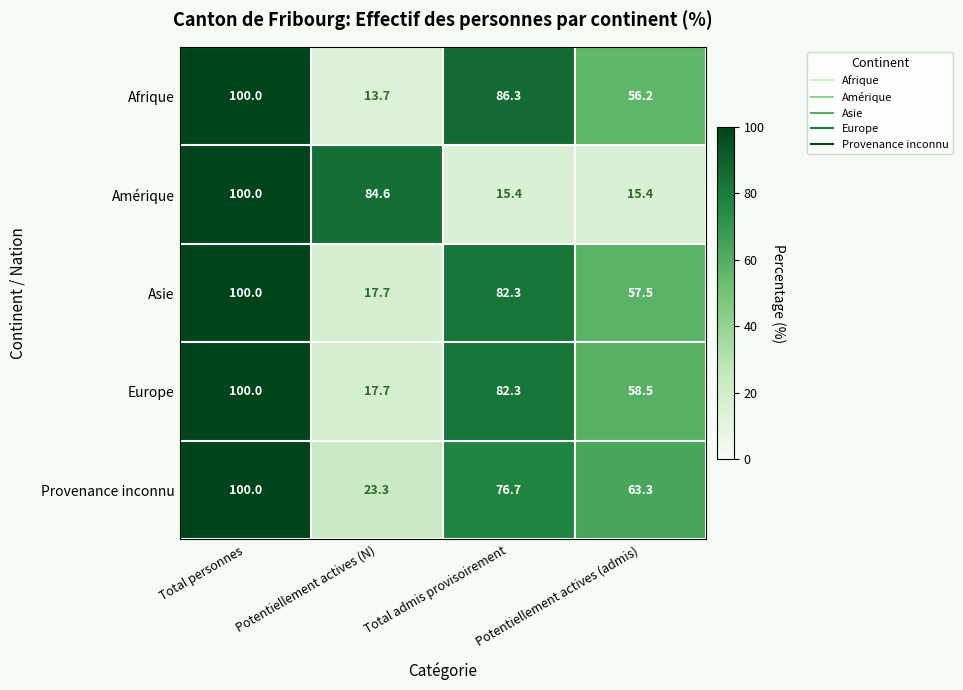

Which label corresponds to the smallest value in the chart?

Potentiellement actives (N)